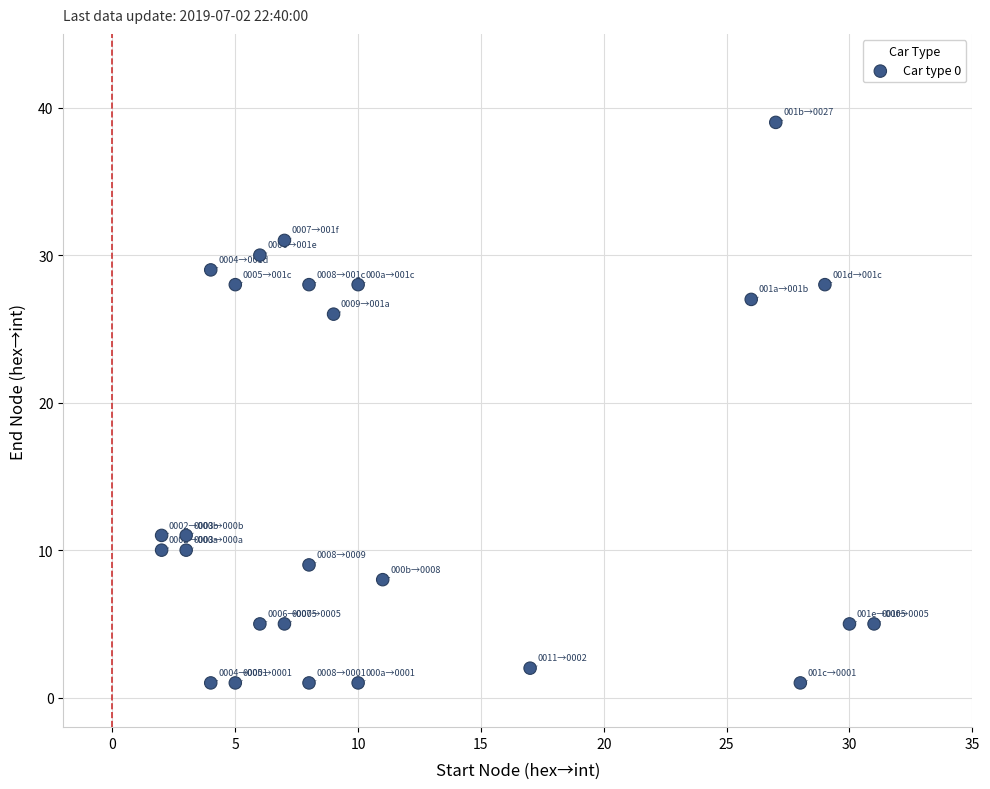

What Y value in the scatter plot is closest to 20?

26